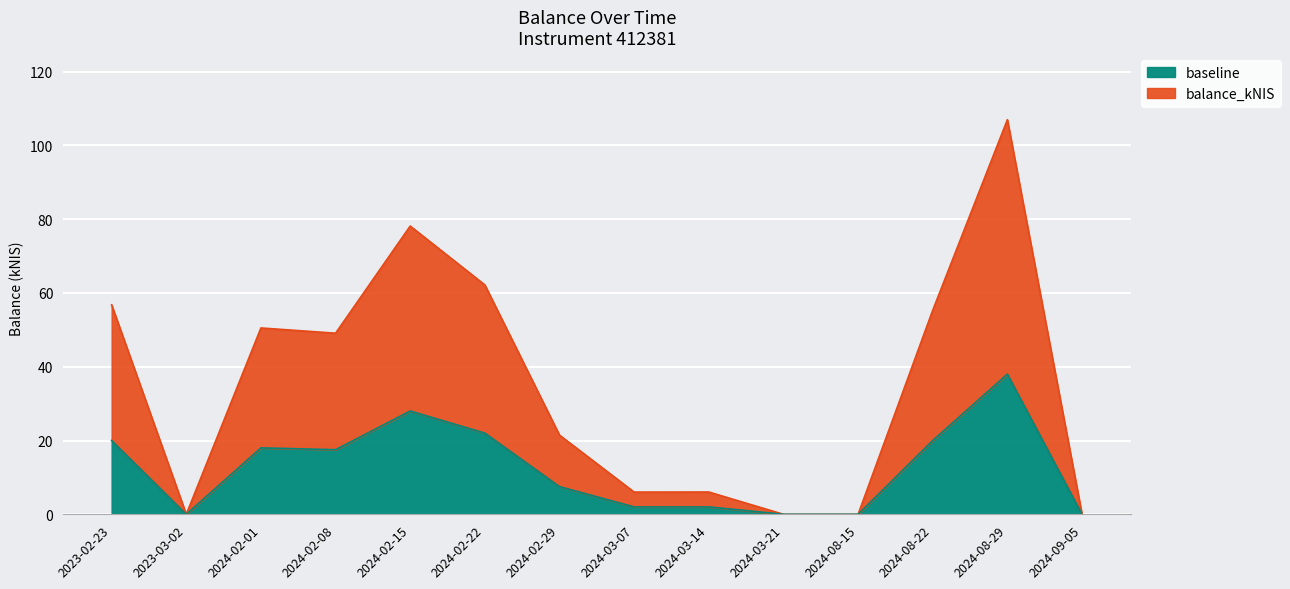

Which has a higher value, 2024-03-07 or 2024-09-05?

2024-03-07